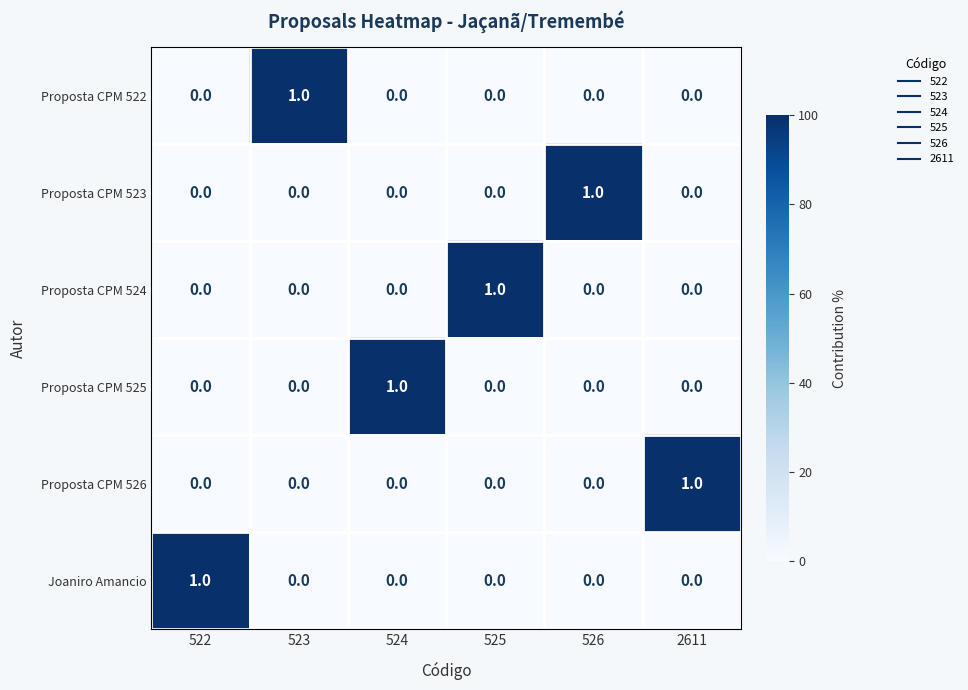

At how many categories does at least one series exceed 0?

6